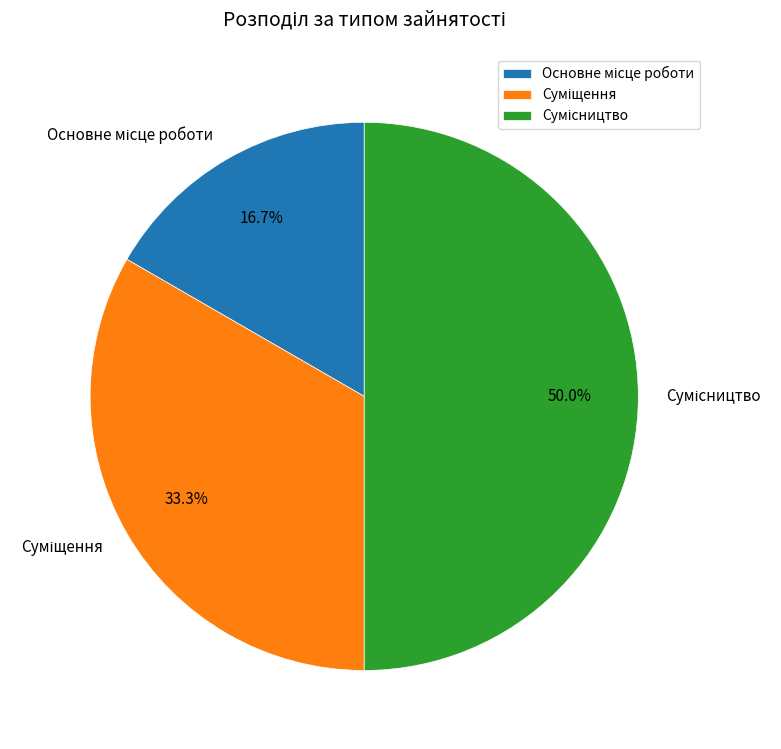

To the nearest percent, what is the difference between the Суміщення and Основне місце роботи slice percentages?

17%